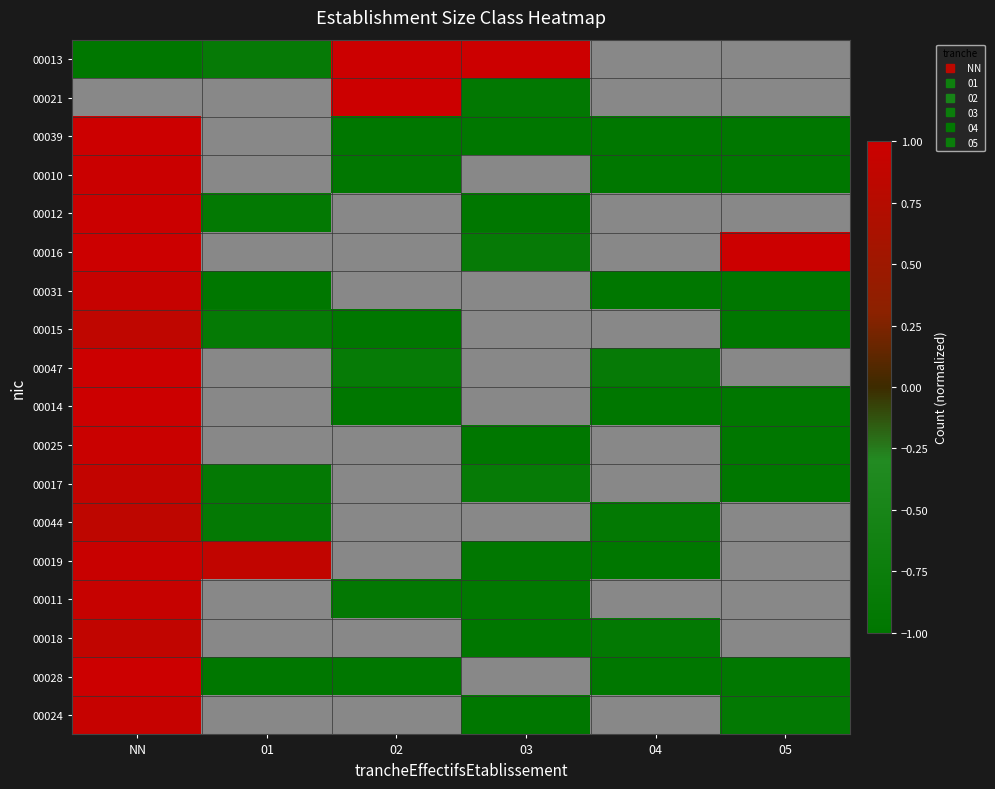

Which has a higher value, 05 or 02?

02